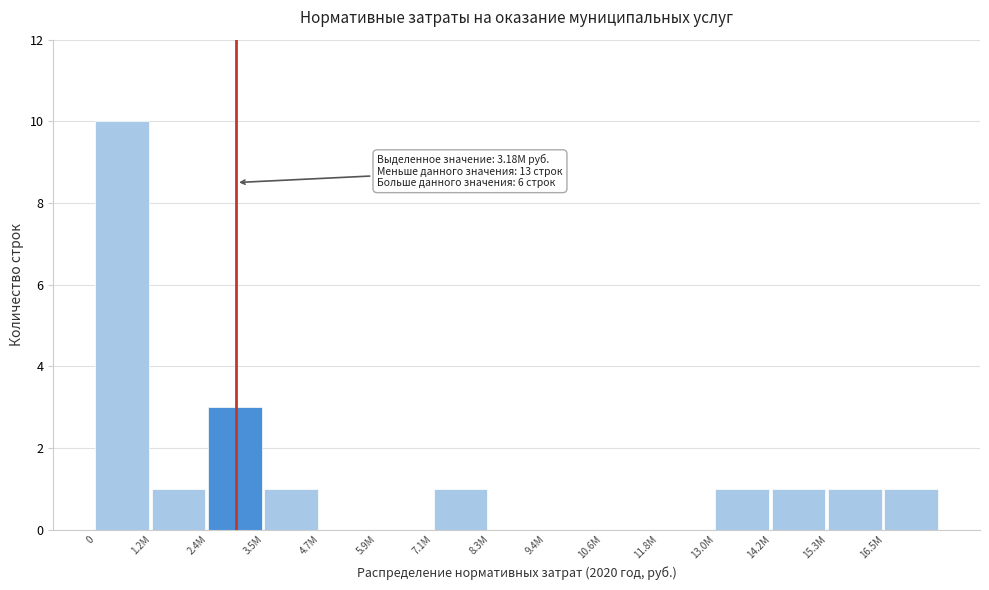

Reading left to right, transcribe all the data shown in this chart.

0=10	1.2M=1	2.4M=3	3.5M=1	4.7M=0	5.9M=0	7.1M=1	8.3M=0	9.4M=0	10.6M=0	11.8M=0	13.0M=1	14.2M=1	15.3M=1	16.5M=1